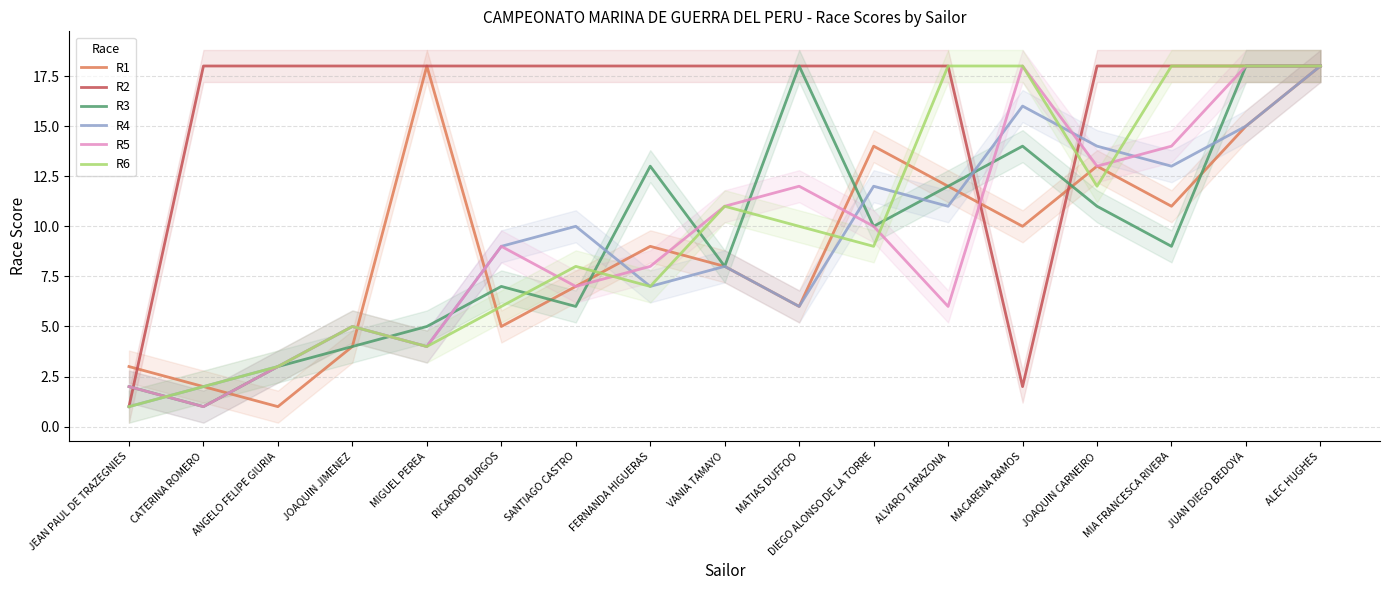

How many lines are shown in the chart?

6